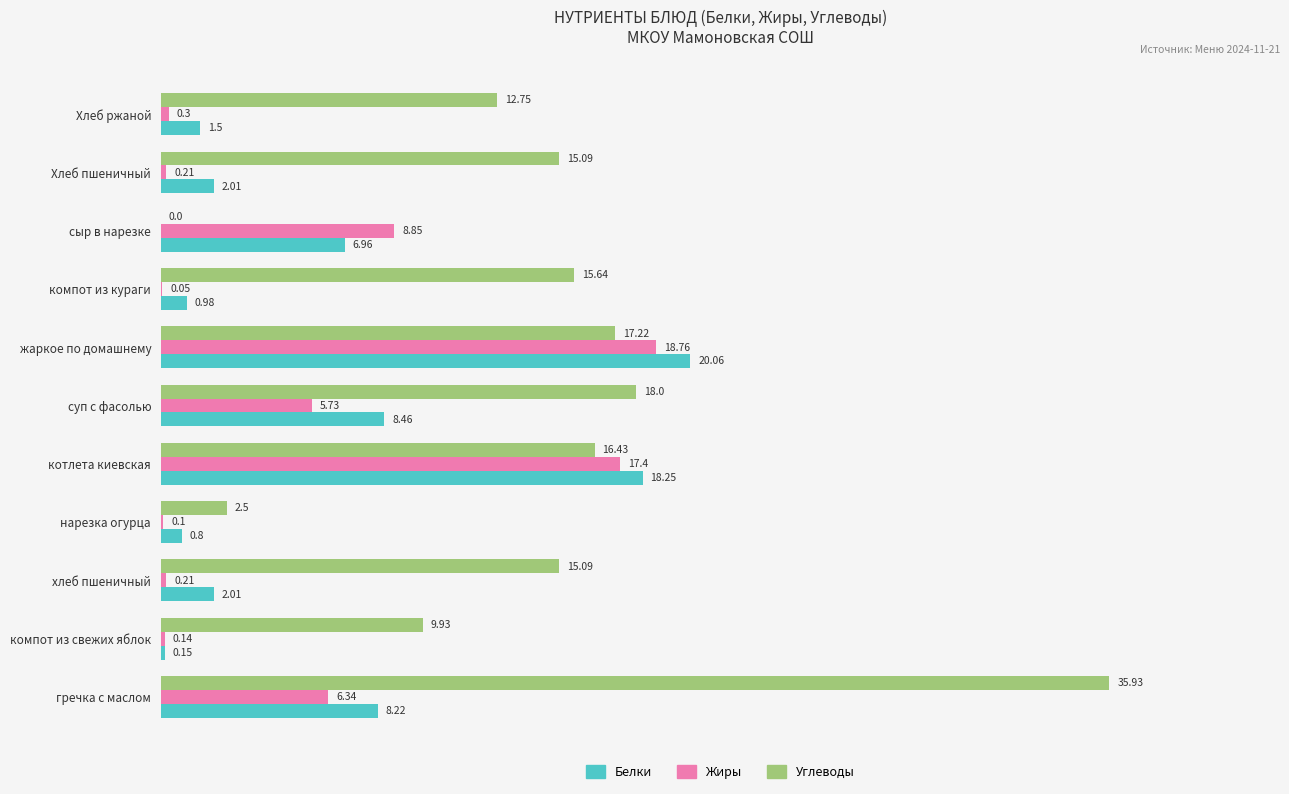

At which label is Углеводы closest to 17?

жаркое по домашнему